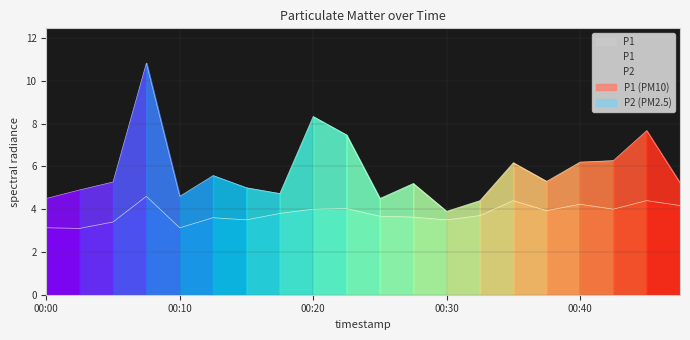

How many values in the P1 series exceed 5?

12